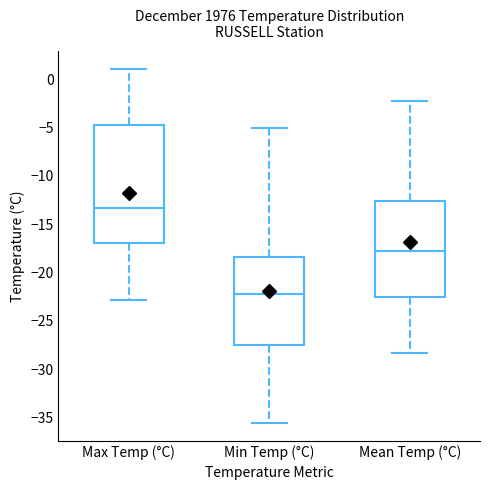

Which box's median line is the lowest?

Min Temp (°C)